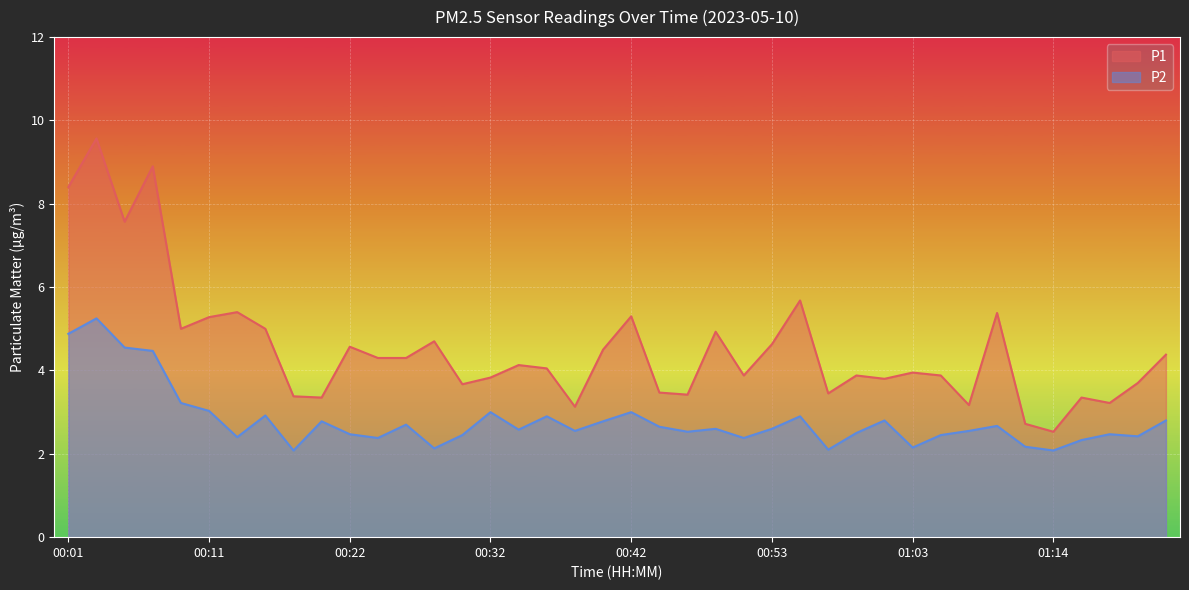

List the labels in order of P2 value, largest first.

00:03, 00:01, 00:05, 00:07, 00:09, 00:11, 00:32, 00:42, 00:15, 00:36, 00:55, 01:01, 01:24, 00:20, 00:40, 00:26, 01:09, 00:45, 00:49, 00:53, 00:34, 00:38, 01:07, 00:47, 00:59, 00:22, 01:18, 00:30, 01:05, 01:20, 00:13, 00:24, 00:51, 01:16, 01:12, 01:03, 00:28, 00:57, 00:17, 01:14